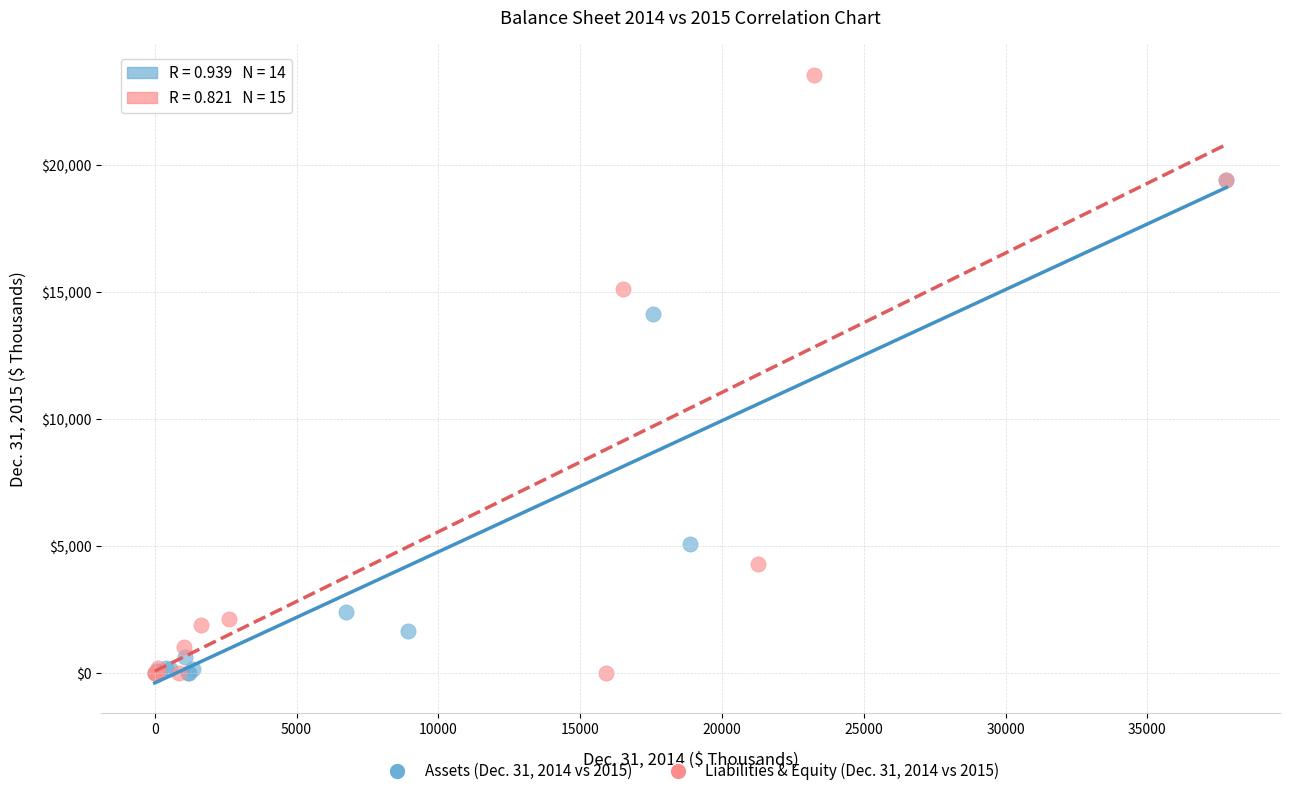

Which series has the widest spread of Y values?

Liabilities & Equity (Dec. 31, 2014 vs 2015)